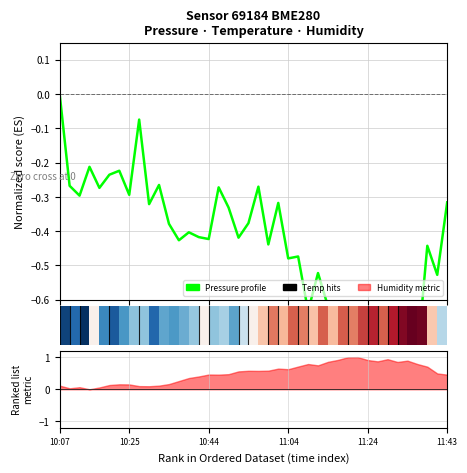

Does the chart contain stacked bars?

No